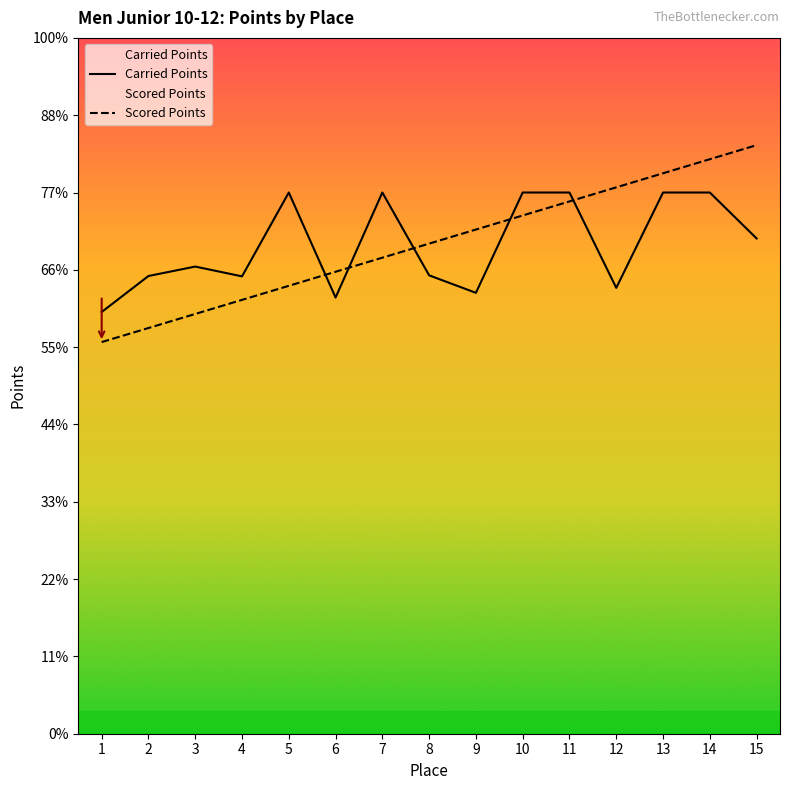

Reading right to left, what are all the values shown in this chart?

Carried Points: 640.6	700.0	700.0	576.7	700.0	700.0	570.3	592.9	700.0	564.1	700.0	591.5	604.2	592.0	545.4
Scored Points: 761.3	743.1	724.9	706.7	688.5	670.3	652.1	633.9	615.7	597.5	579.3	561.1	542.9	524.7	506.5